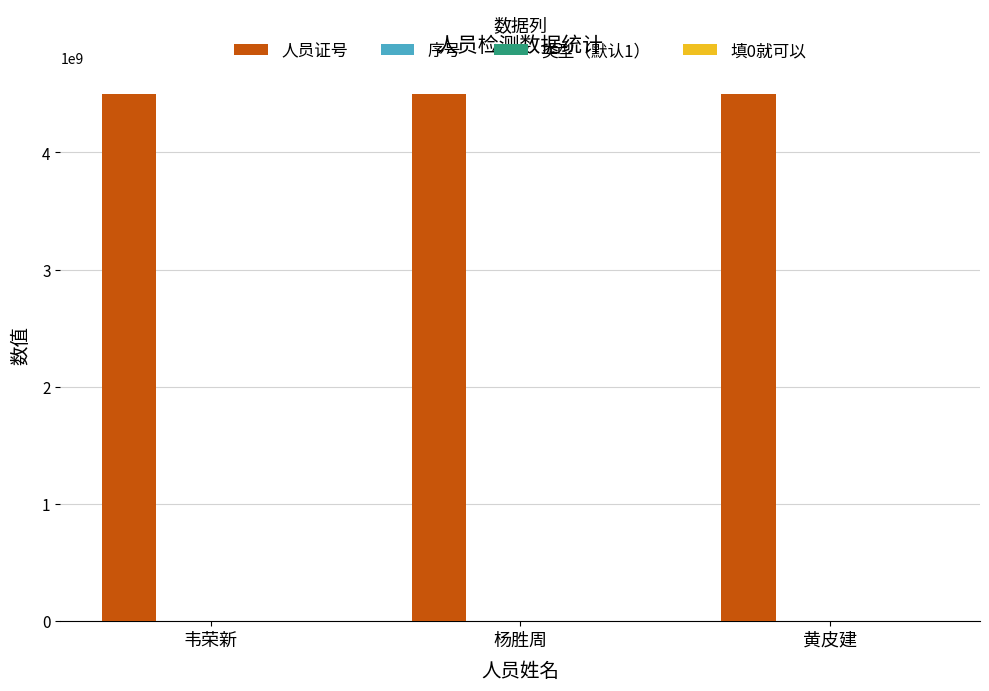

What is the maximum value shown in the chart?

4501003798